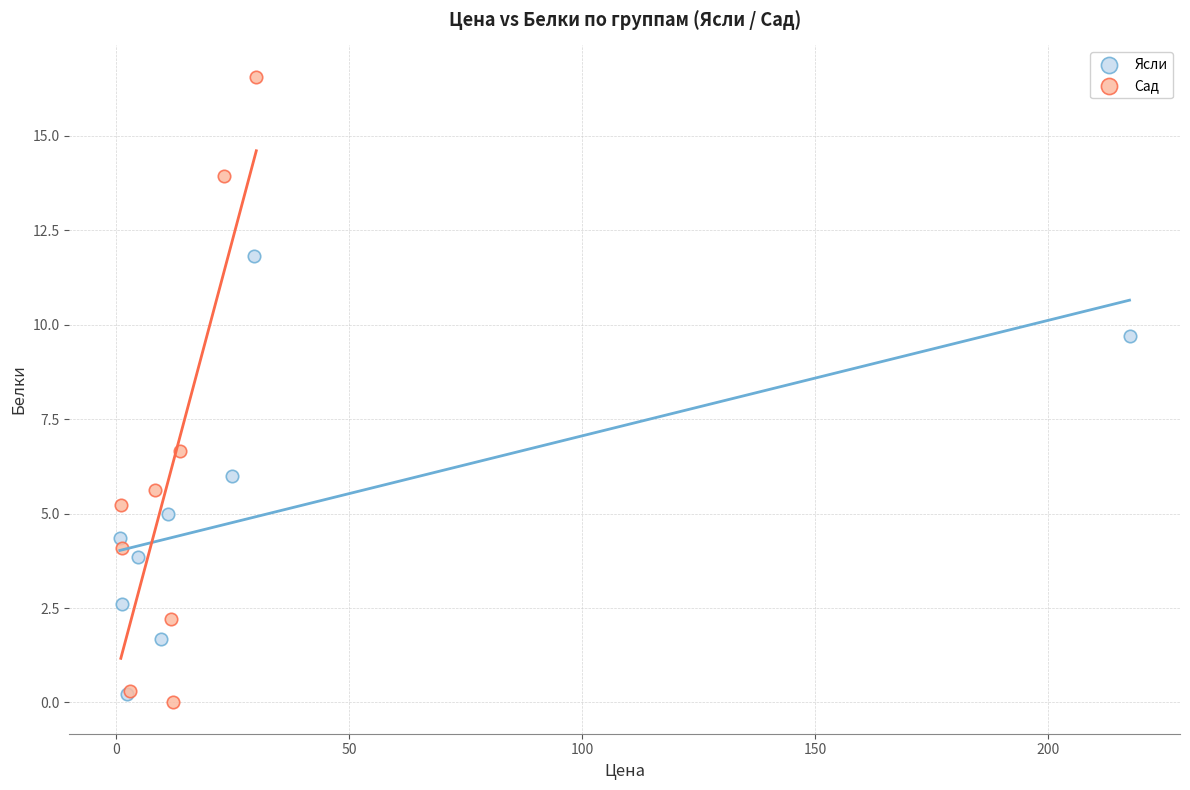

Which series reaches the maximum Y coordinate?

Сад